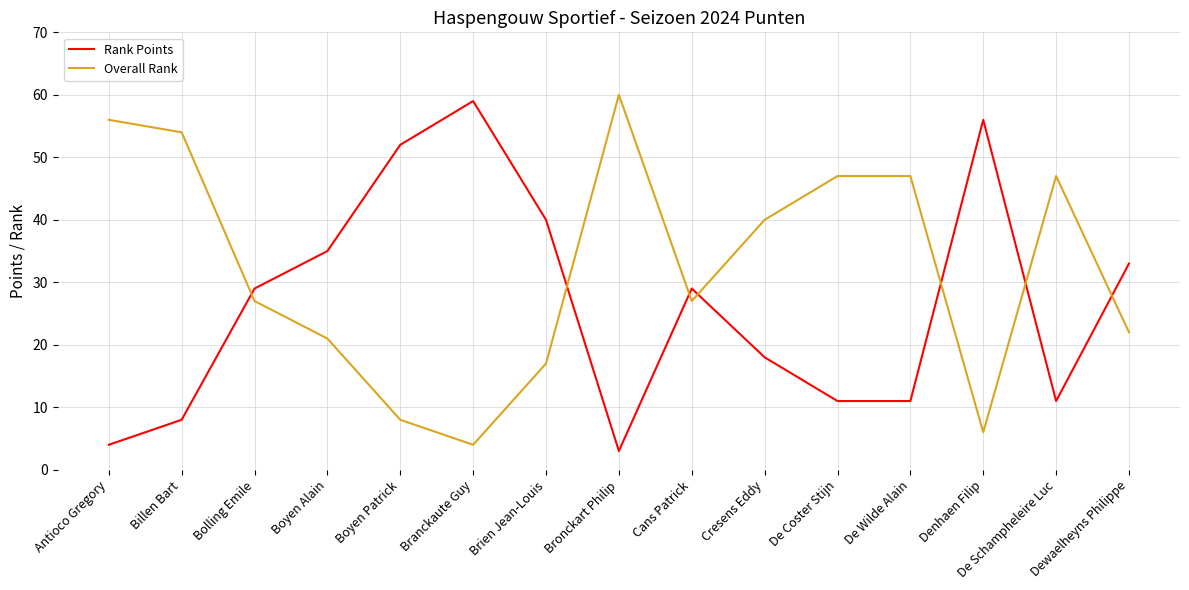

True or false: Overall Rank has more than 0 interior local peaks.

True